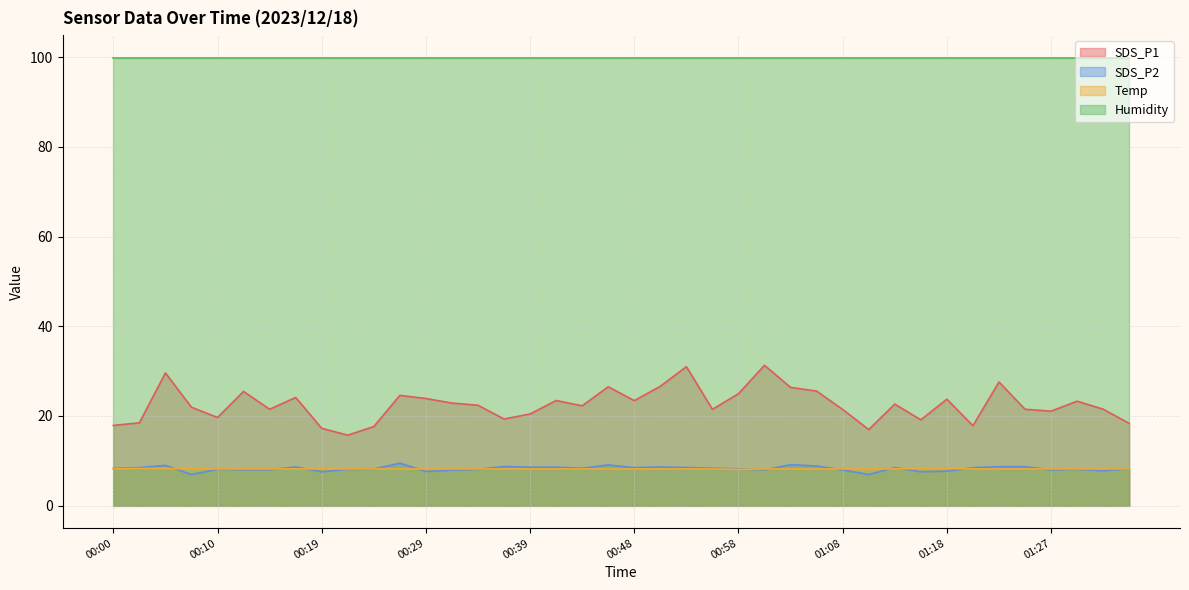

How many lines are shown in the chart?

4